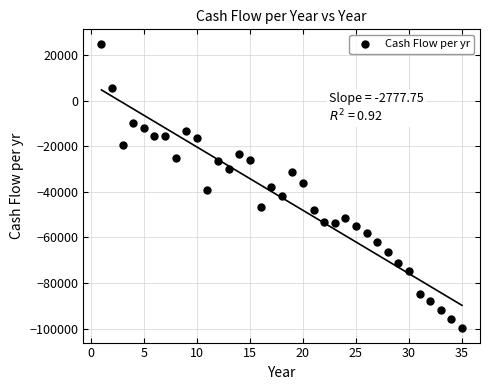

What is the range of Y values (max minus min)?

124872.6